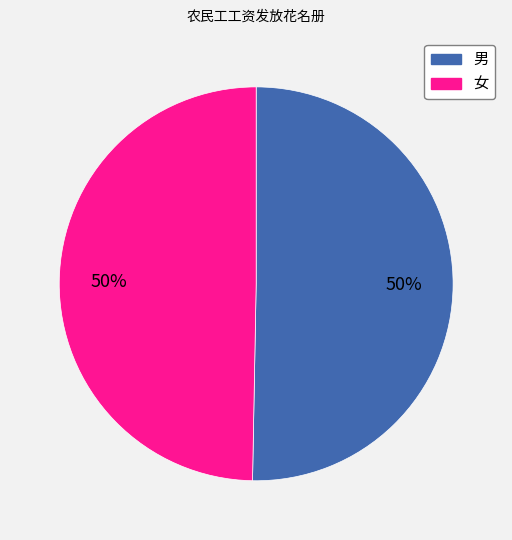

Count the number of slices in the pie.

2